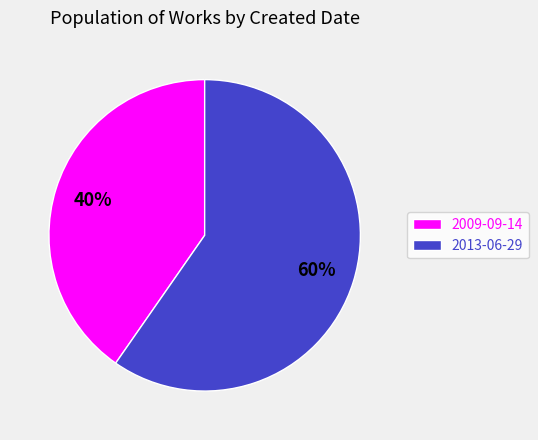

Is it true that 2009-09-14 is 40% of the pie?

True